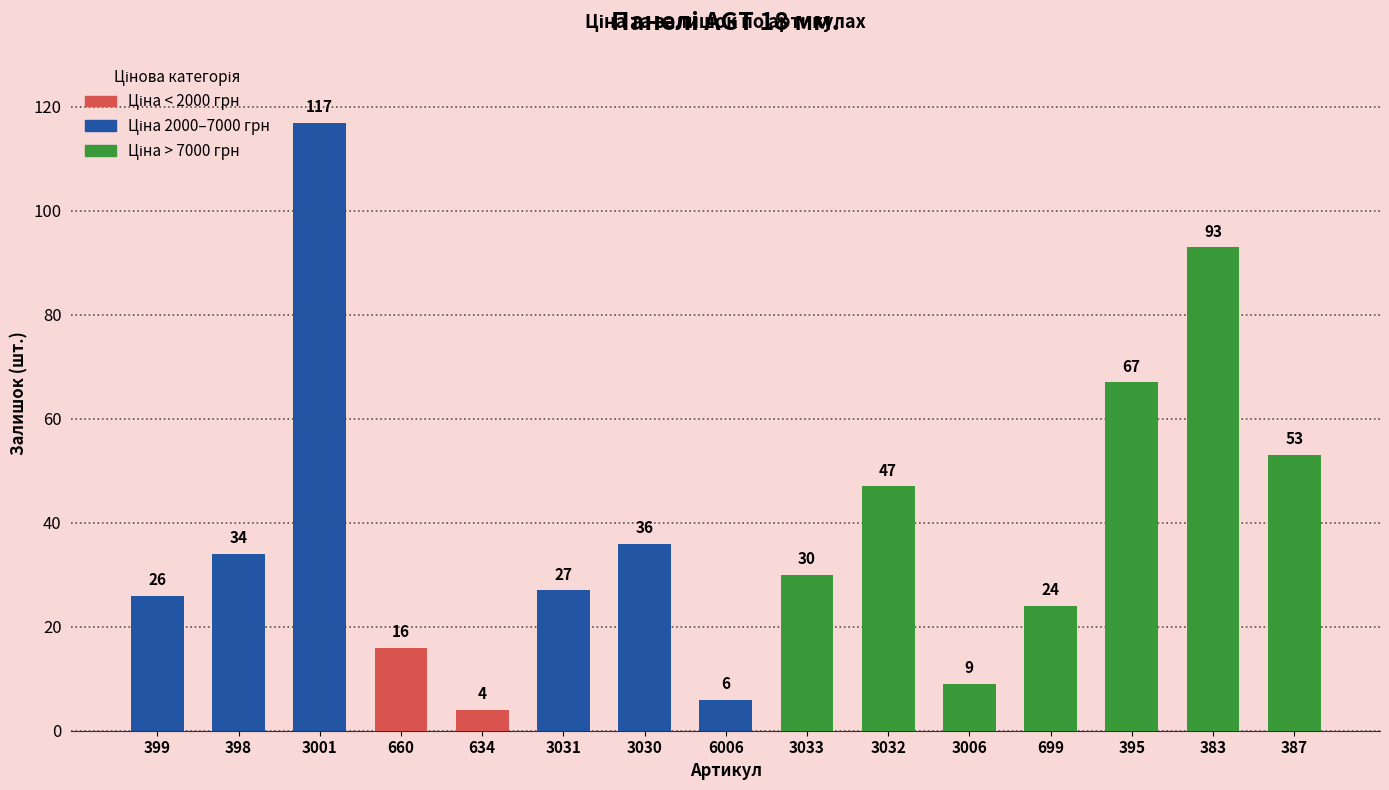

True or false: the data shows 10 at 6006.

False